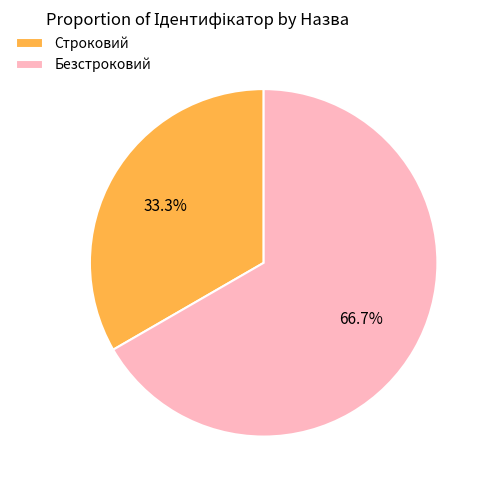

To the nearest percent, what is the combined percentage of Строковий and Безстроковий?

100%